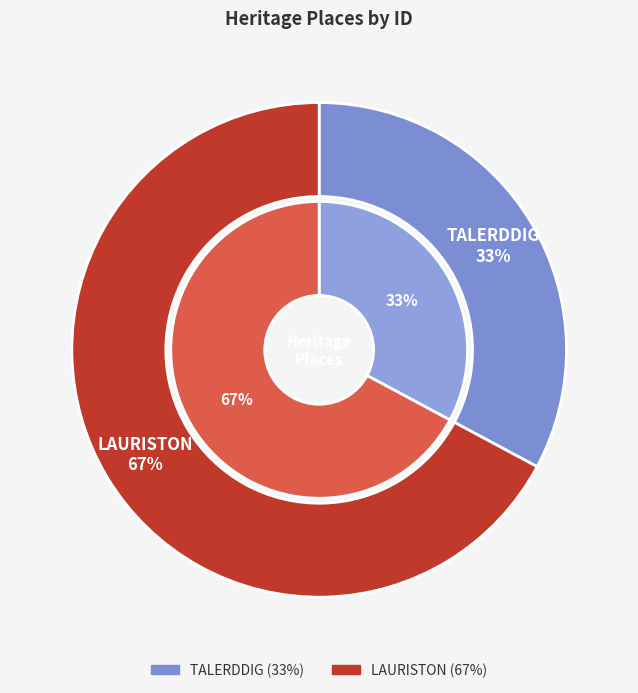

What percentage is NOT represented by TALERDDIG?

67.2%